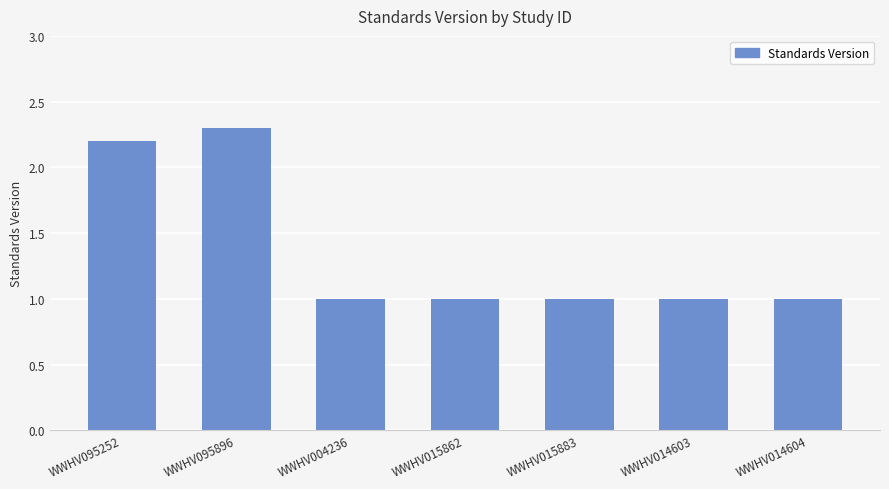

What position from the right is WWHV015883?

3